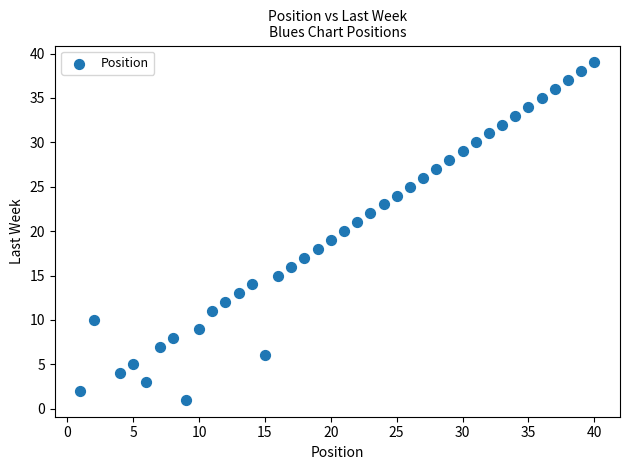

What is the range of Y values (max minus min)?

38